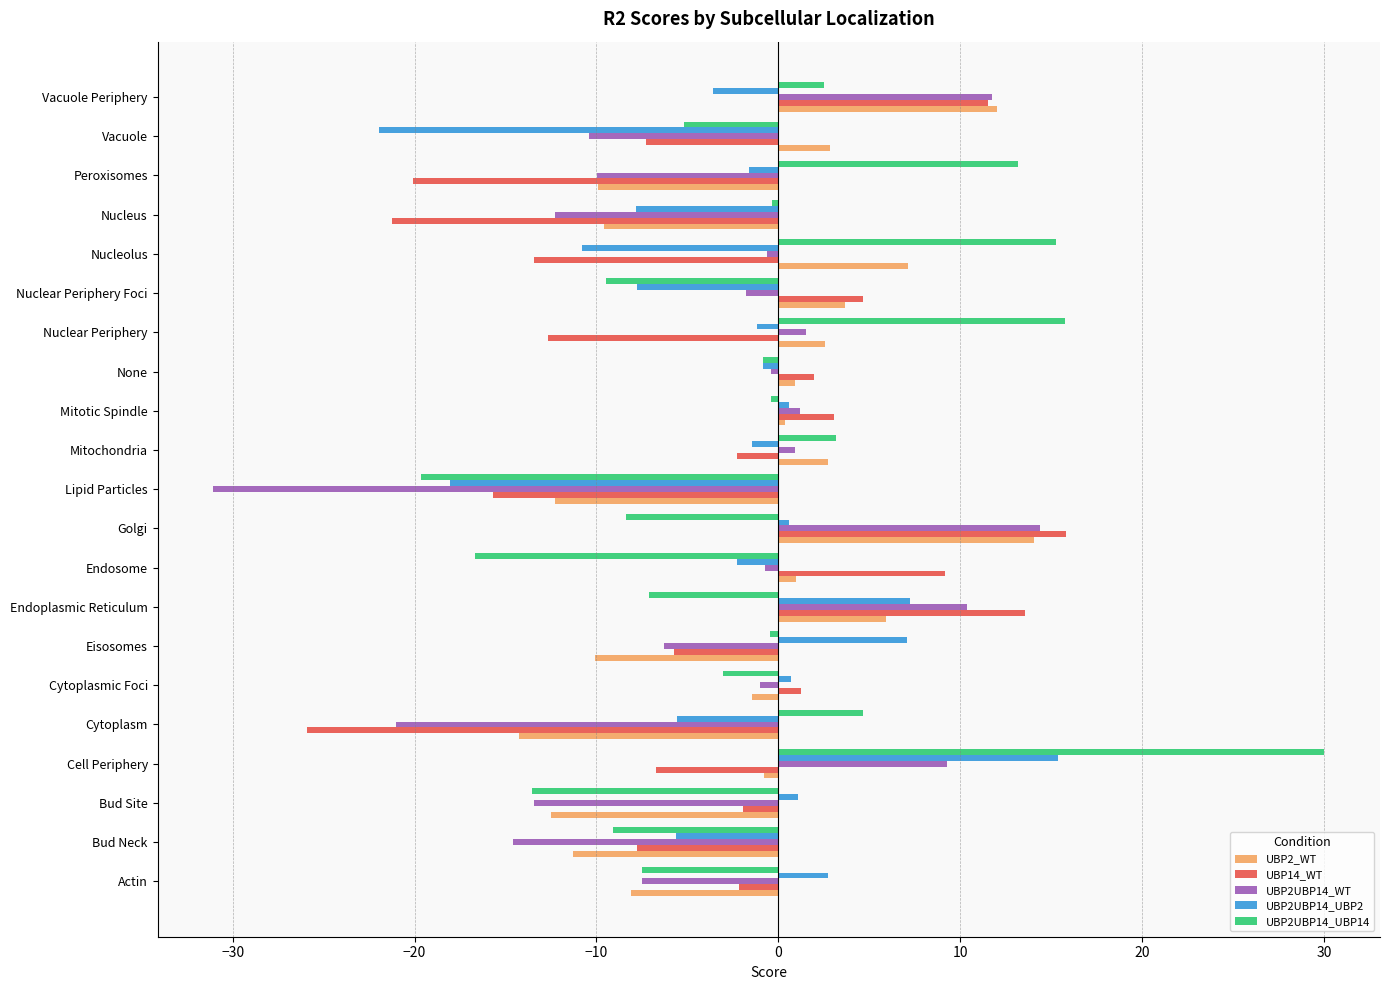

At which category is the sum across all series the highest?

Cell Periphery